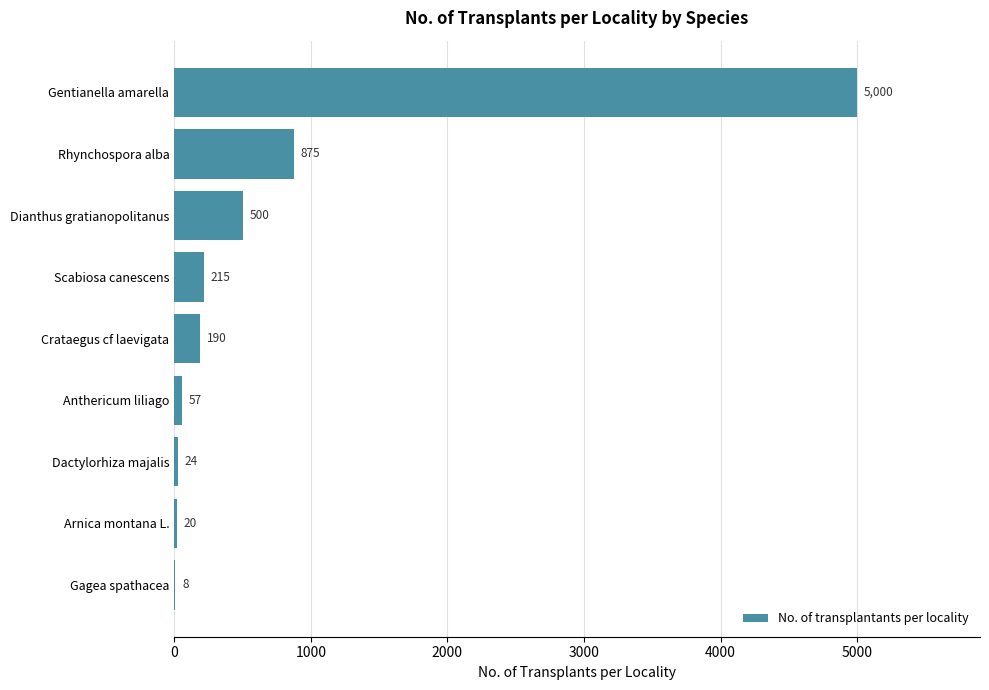

What is the sum of the values at Crataegus cf laevigata and Arnica montana L.?

210